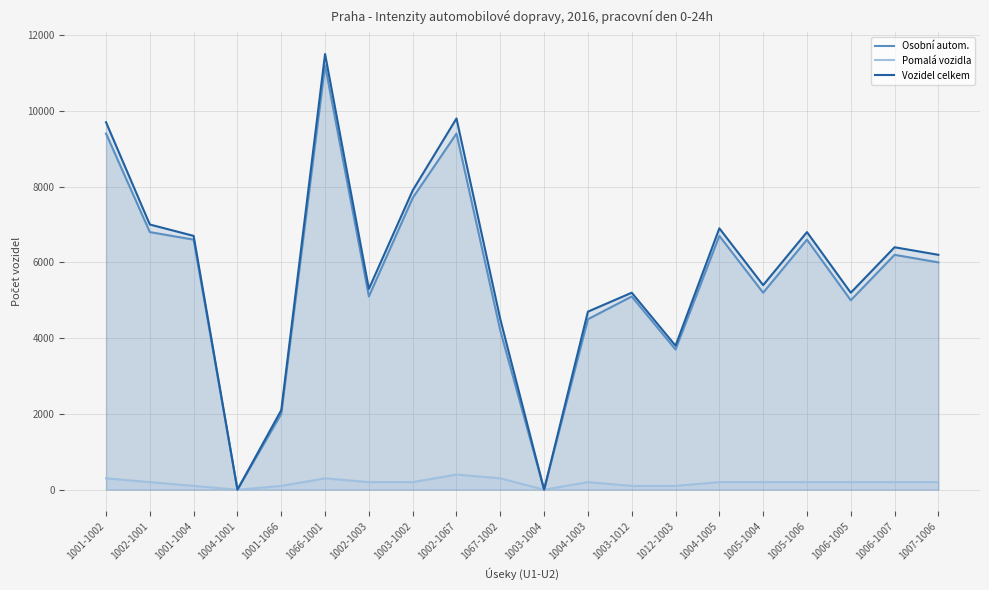

Does the chart display data point markers on the line(s)?

No